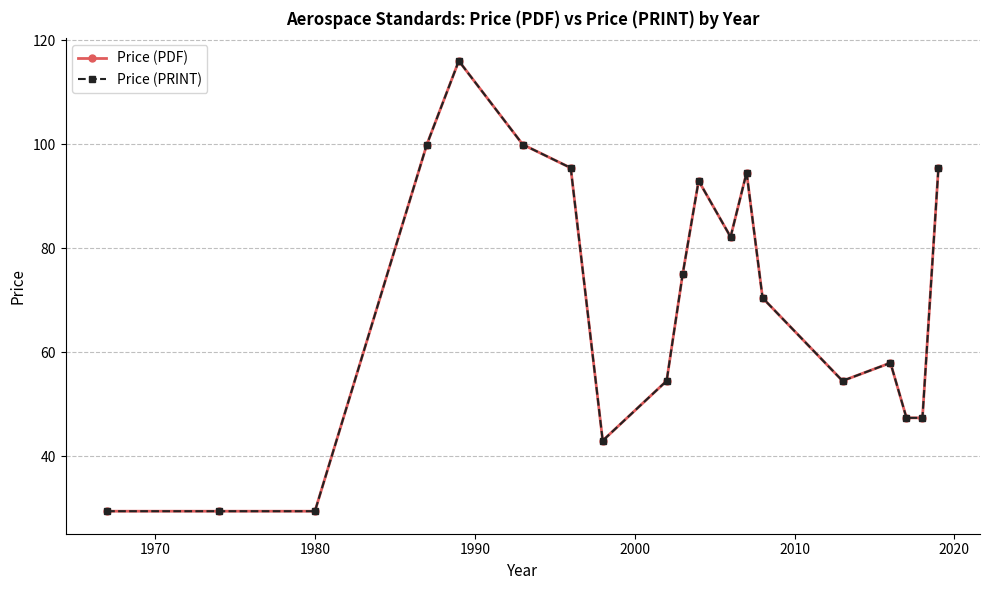

Reading left to right, list all the values displayed in this chart.

Price (PDF): 29.4	29.4	29.4	99.9	116.0	99.9	95.4	43.0	54.5	75.0	92.9	82.2	94.5	70.4	54.5	57.9	47.4	47.4	95.4
Price (PRINT): 29.4	29.4	29.4	99.9	116.0	99.9	95.4	43.0	54.5	75.0	92.9	82.2	94.5	70.4	54.5	57.9	47.4	47.4	95.4